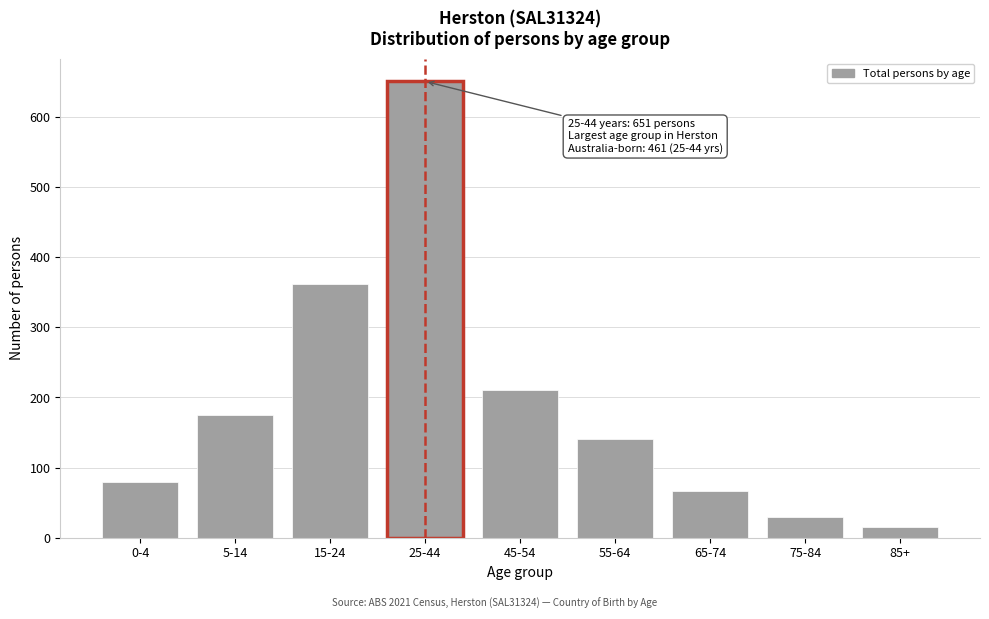

Reading left to right, extract all data points from this chart.

80	175	362	651	210	141	66	29	15